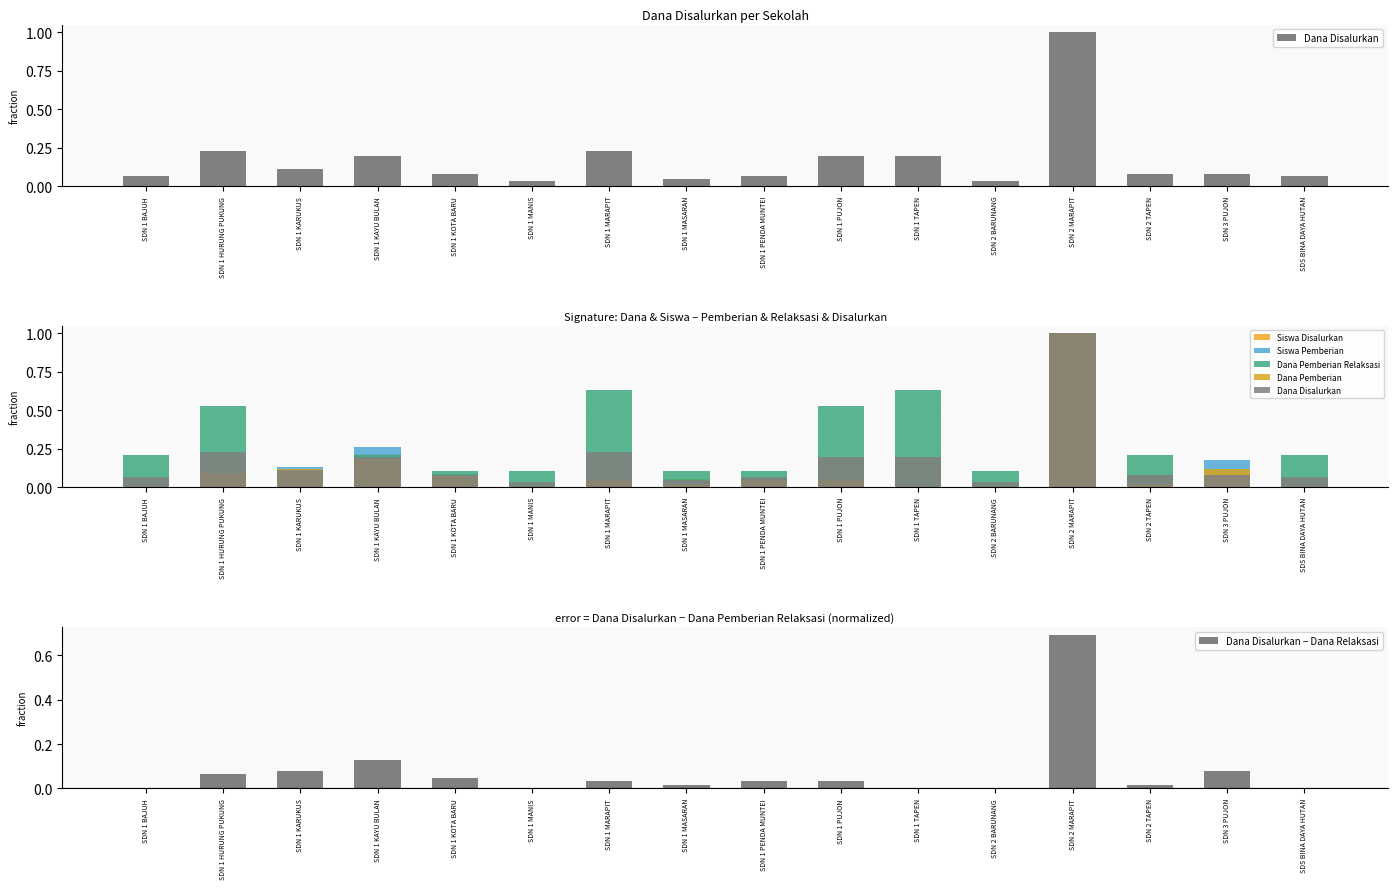

What is the total value across all series at SDN 2 BARUNANG?

0.2